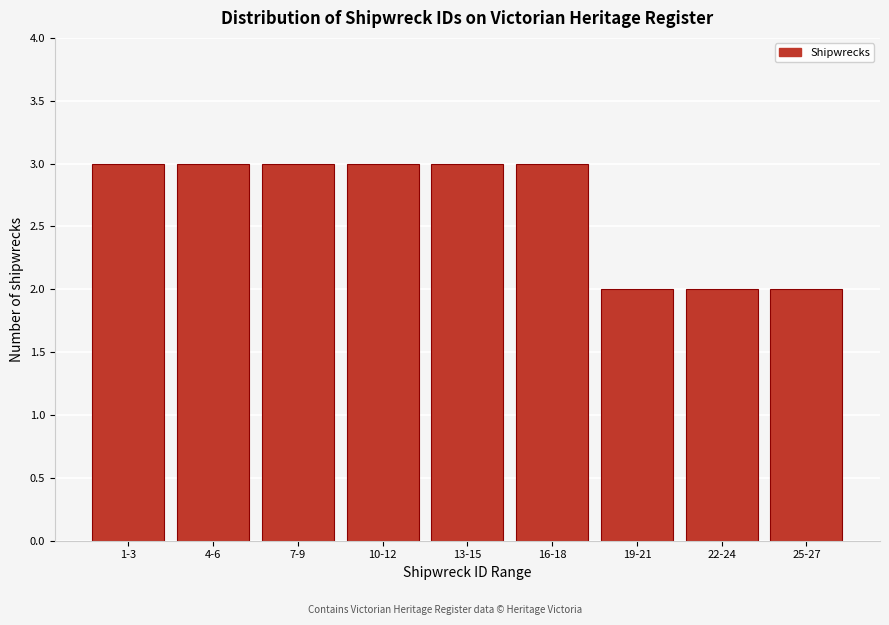

Reading right to left, what are all the values shown in this chart?

2	2	2	3	3	3	3	3	3